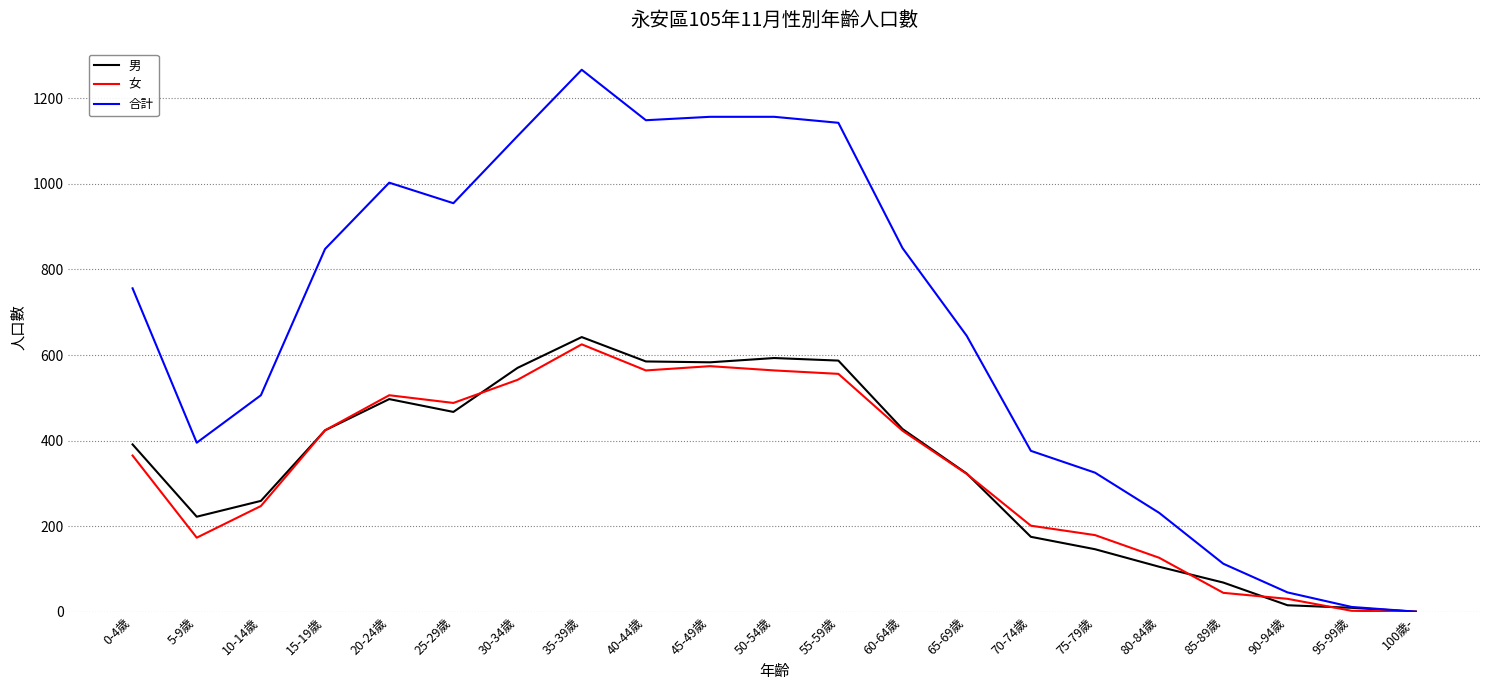

The 男 series shows 467 at 25-29歲. True or false?

True